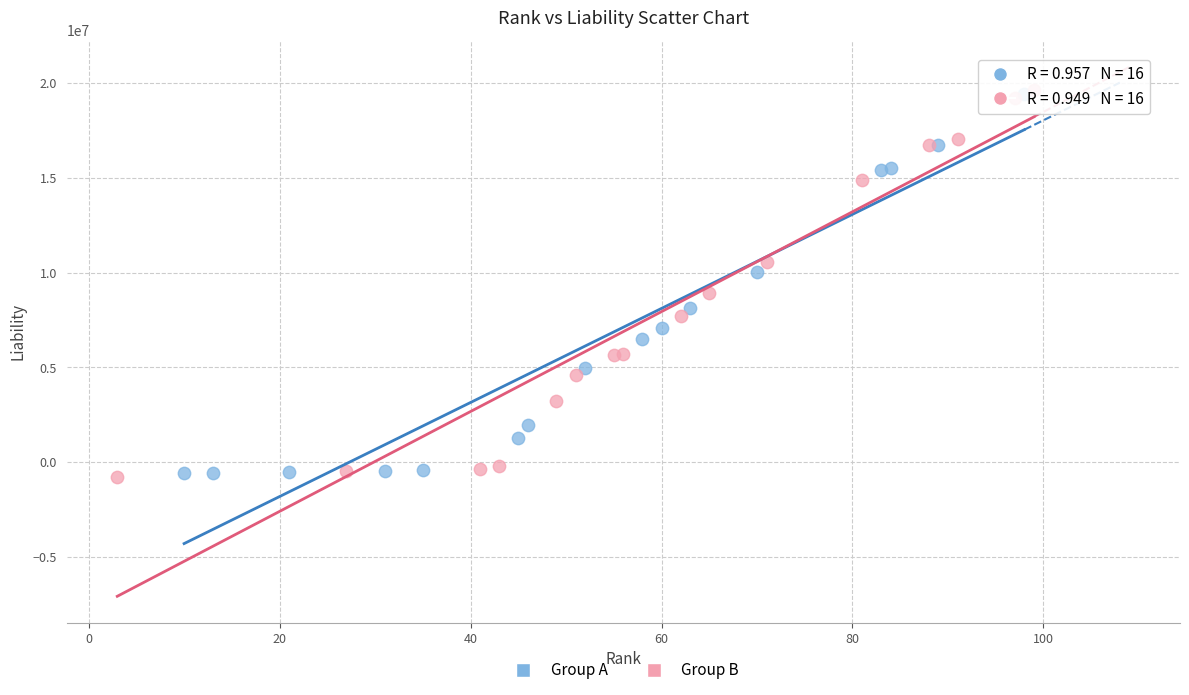

Which series has the widest spread of Y values?

Group B